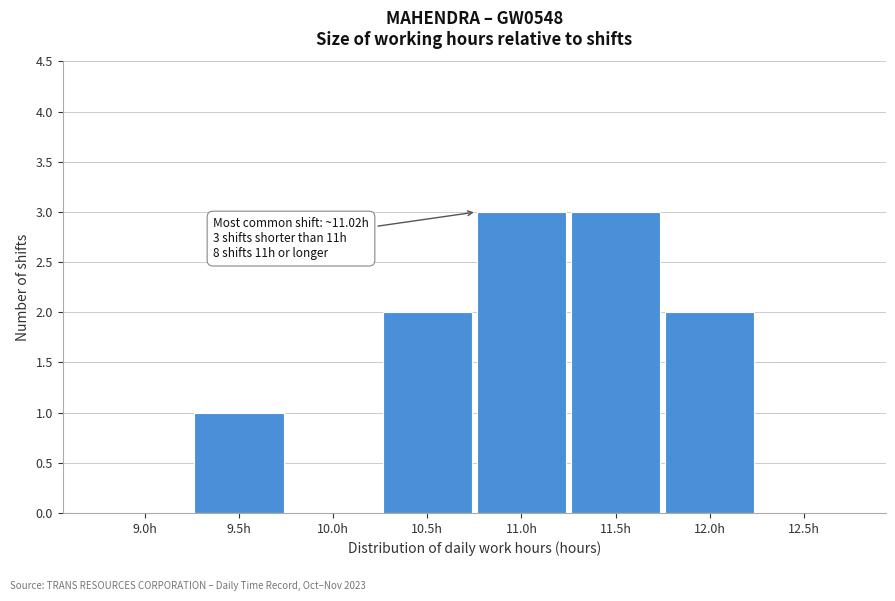

Reading left to right, list all the values displayed in this chart.

9.0h=0	9.5h=1	10.0h=0	10.5h=2	11.0h=3	11.5h=3	12.0h=2	12.5h=0